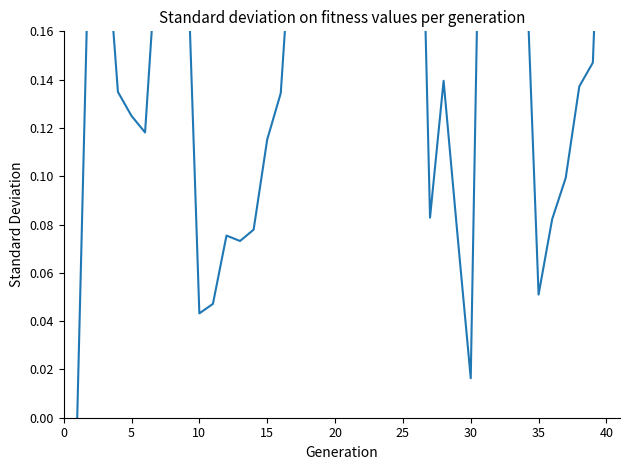

Does the chart display data point markers on the line(s)?

No